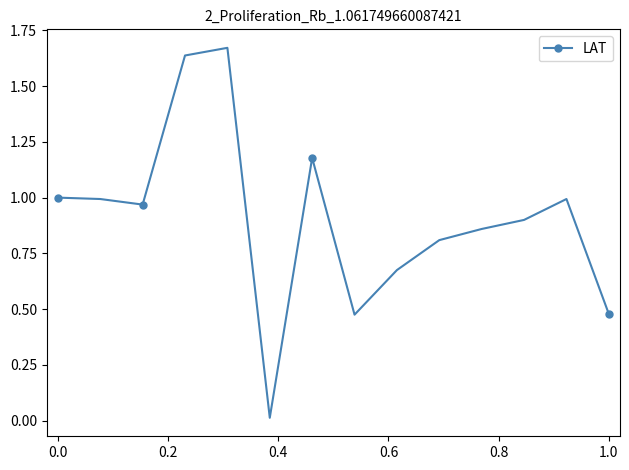

True or false: the data has more than 1 interior local peaks.

True